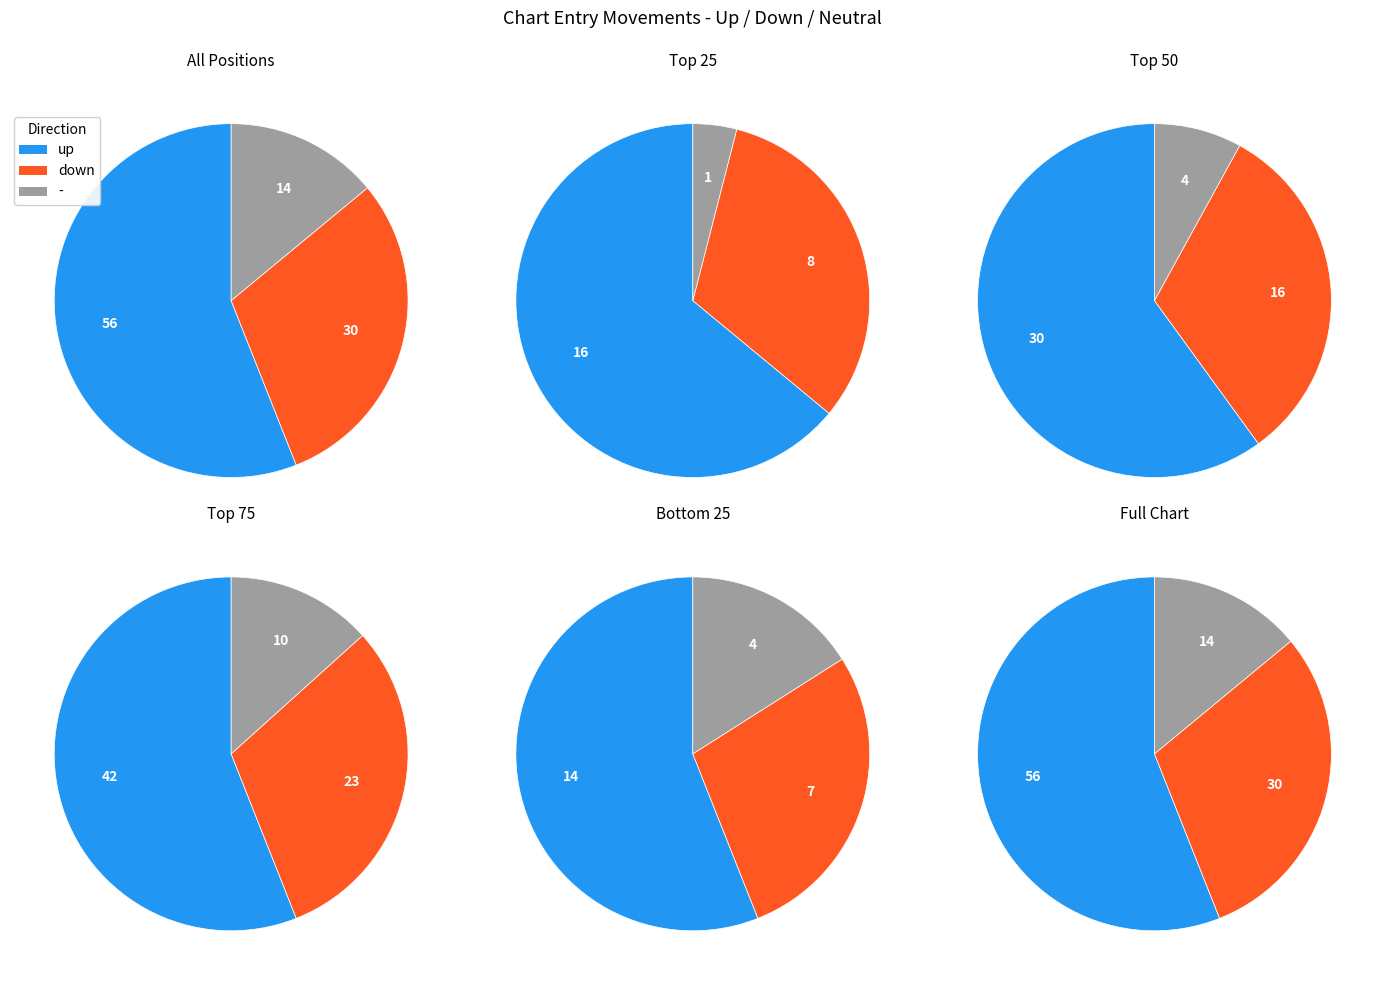

Is the sum of - and down greater than half?

No